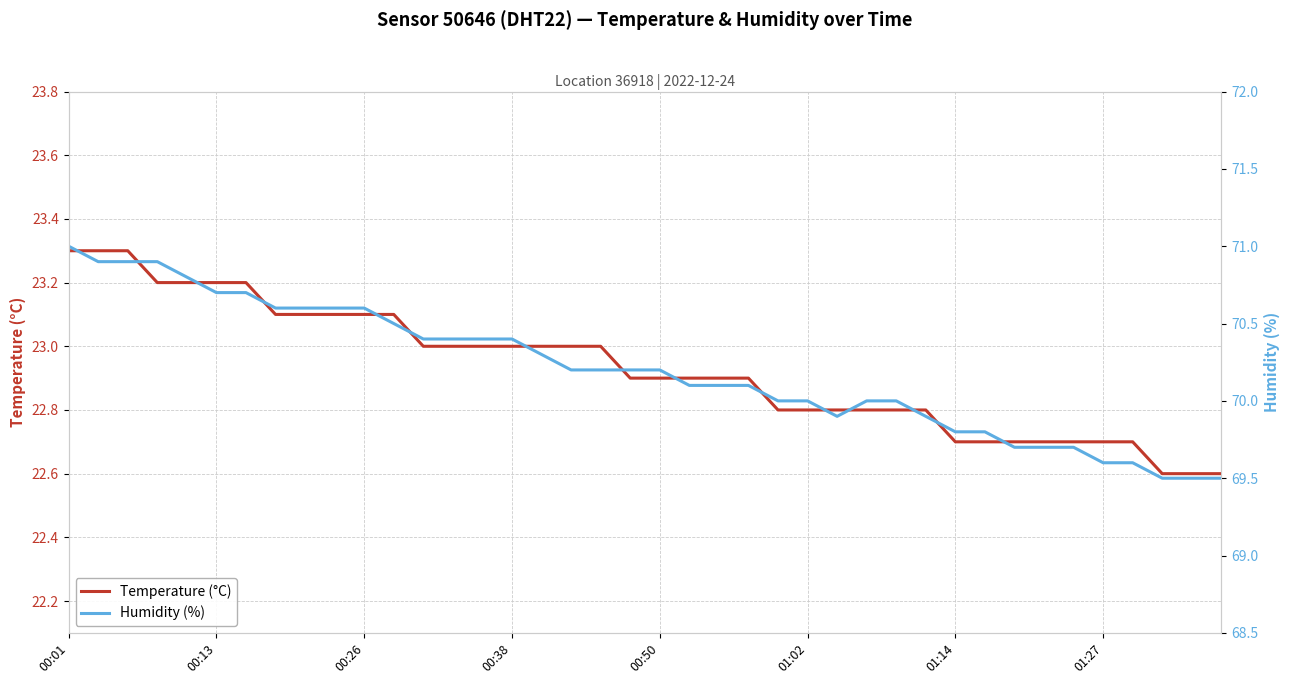

How many values in the Humidity (%) series are below 70?

12